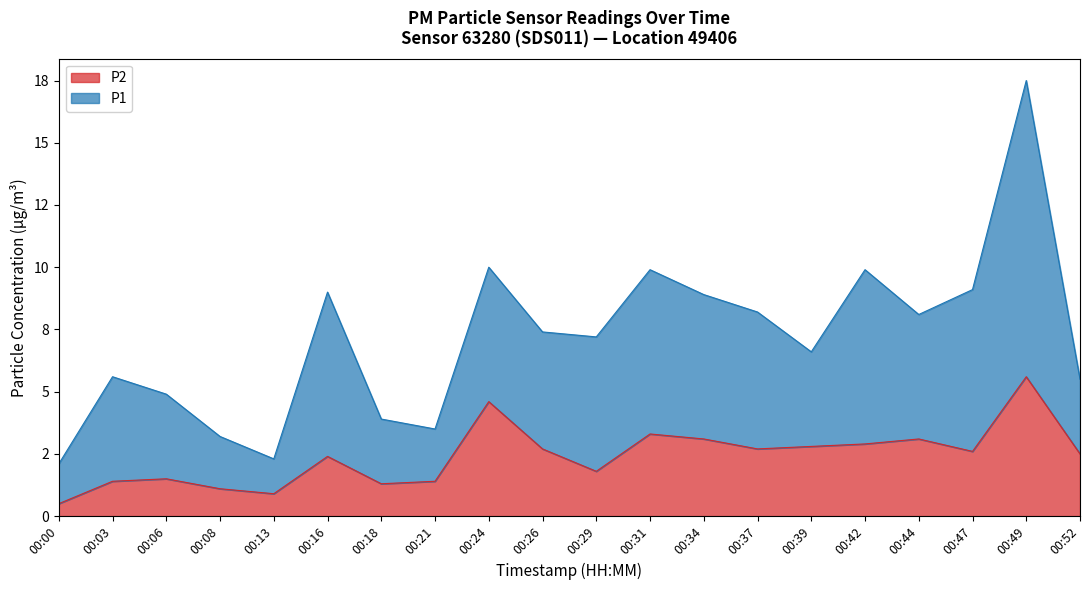

How many values in the P2 series exceed 2?

12